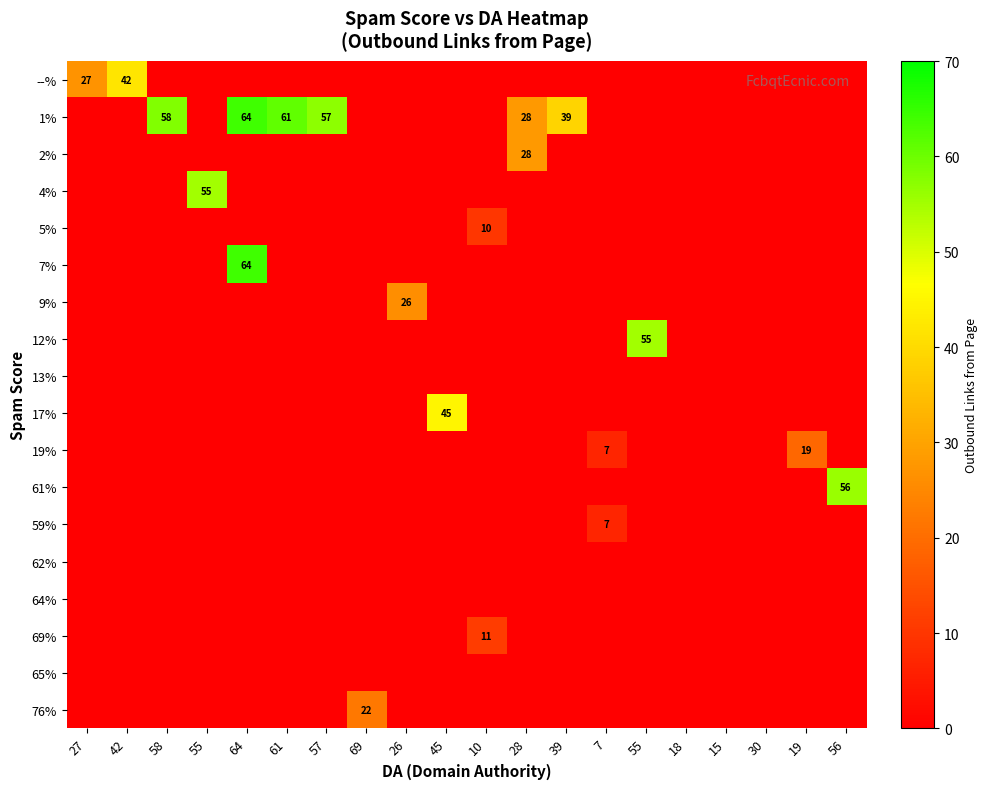

List the series in order of their peak value, lowest first.

13%, 62%, 64%, 65%, 59%, 5%, 69%, 19%, 76%, 9%, 2%, --%, 17%, 4%, 12%, 61%, 1%, 7%